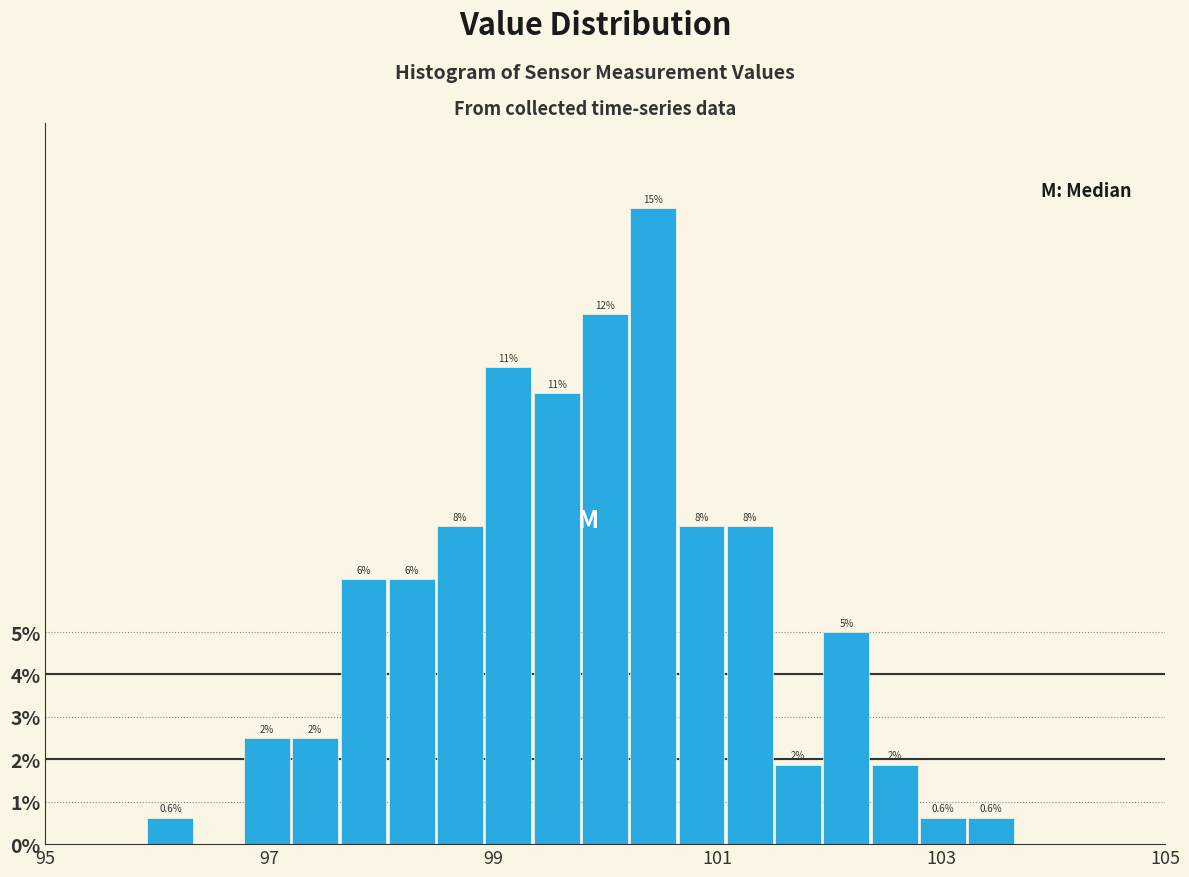

Around what value on the x-axis is the tallest bar? Give the approximate position of its centre, as read against the axis.

100.4